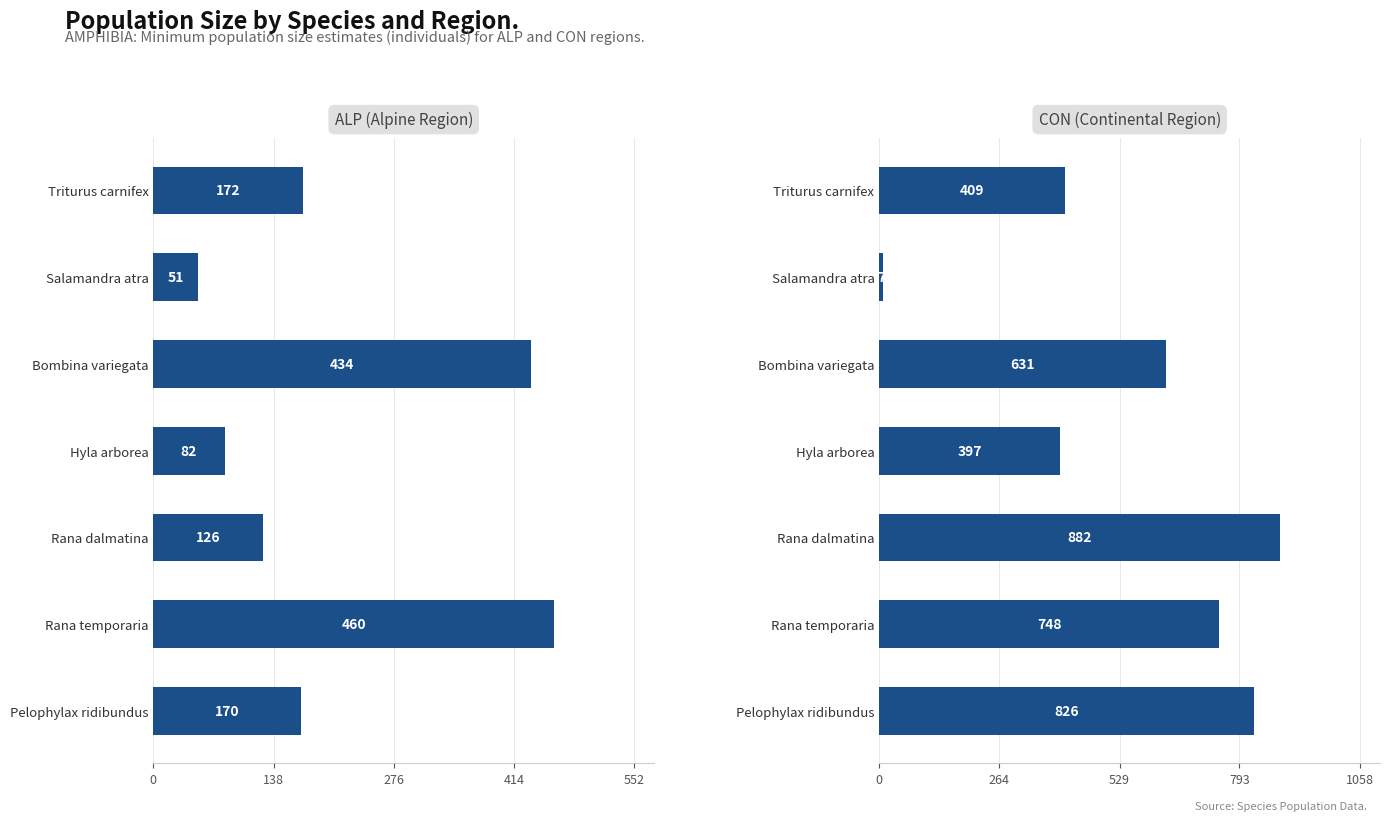

How many data points in ALP (Alpine Region) are less than 170?

3